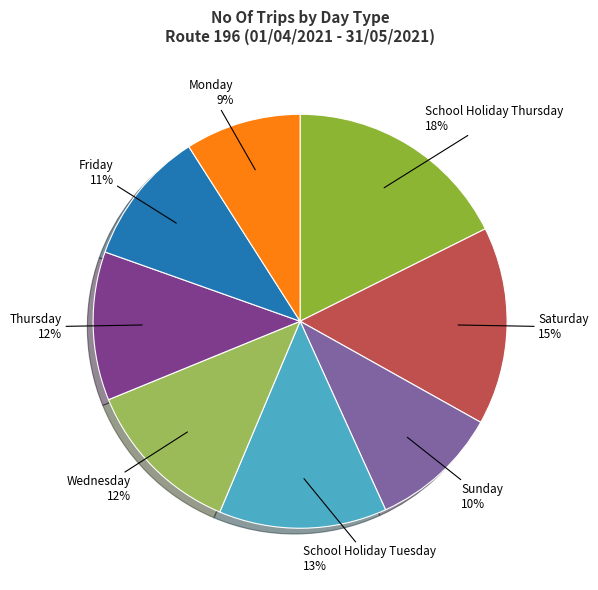

To the nearest percent, what is the average slice percentage?

12%